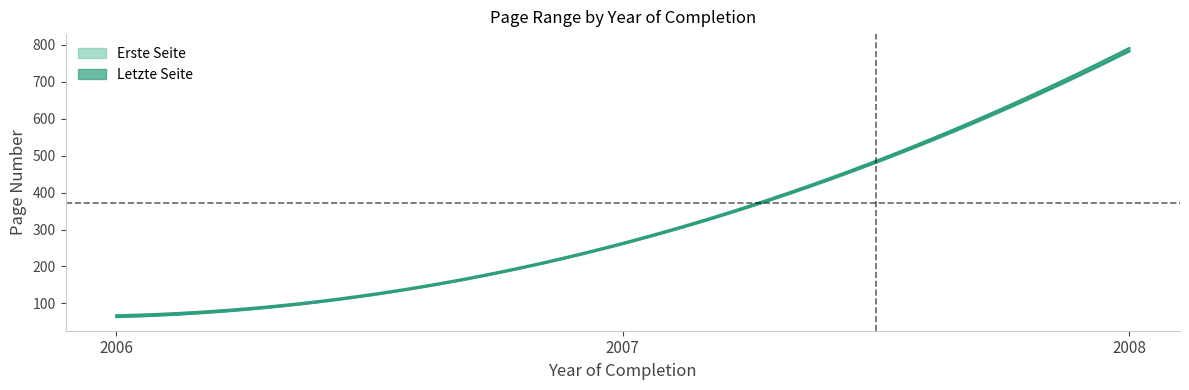

True or false: Letzte Seite has a value of 1299 at 2008.

False